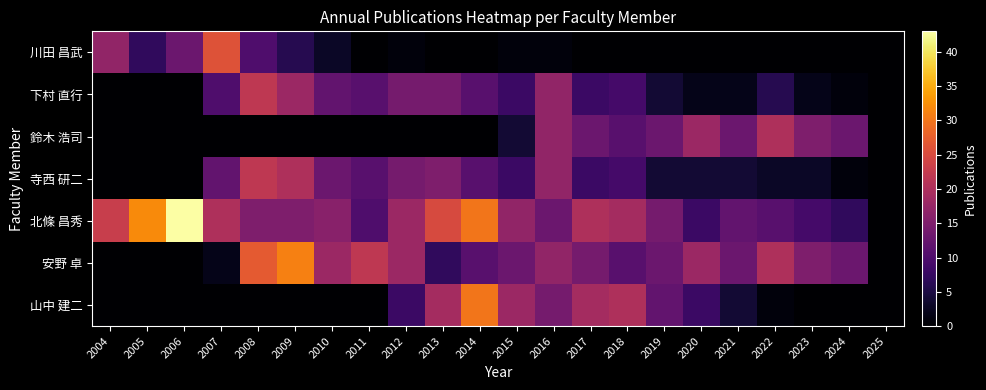

What is the difference between the highest and lowest values at 2016?

16